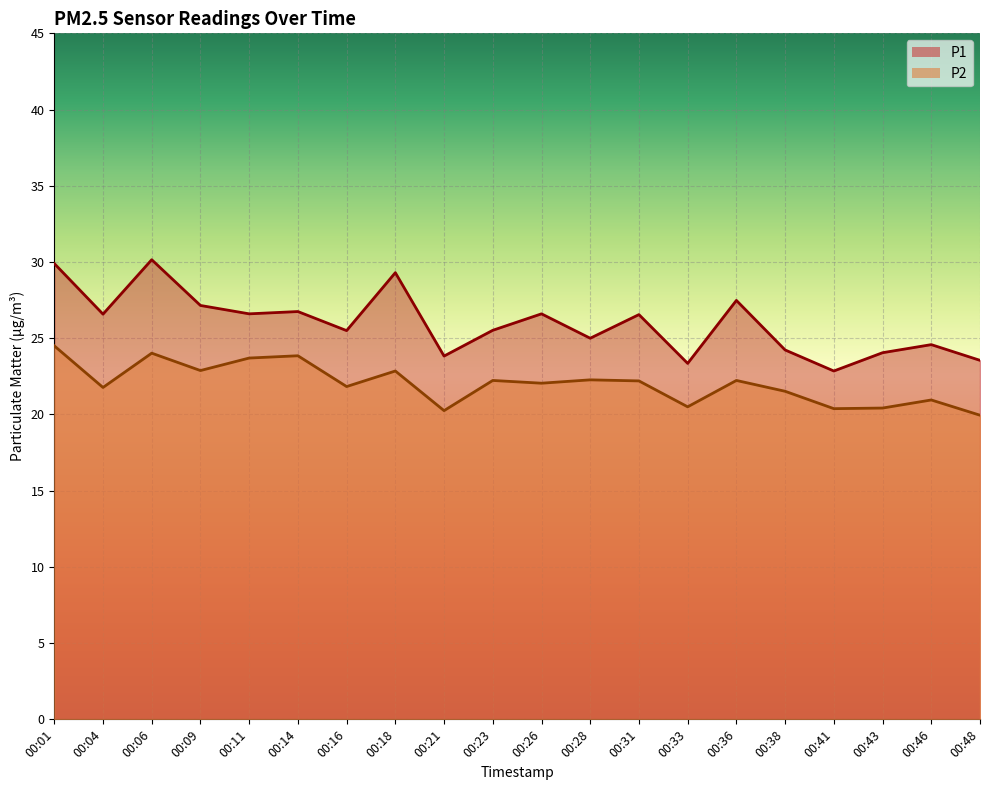

What is the difference between the maximum and minimum values in the P1 series?

7.3